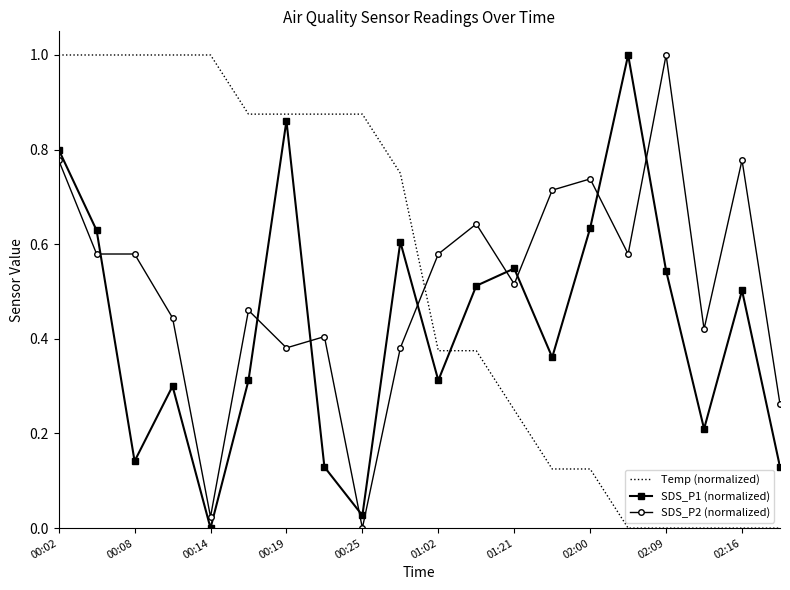

After their last crossing, which series has the higher values: SDS_P1 (normalized) or SDS_P2 (normalized)?

SDS_P2 (normalized)